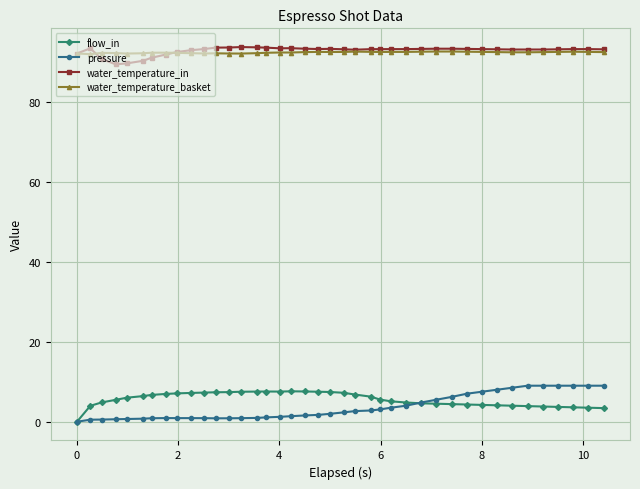

At how many categories does at least one series exceed 22?

40